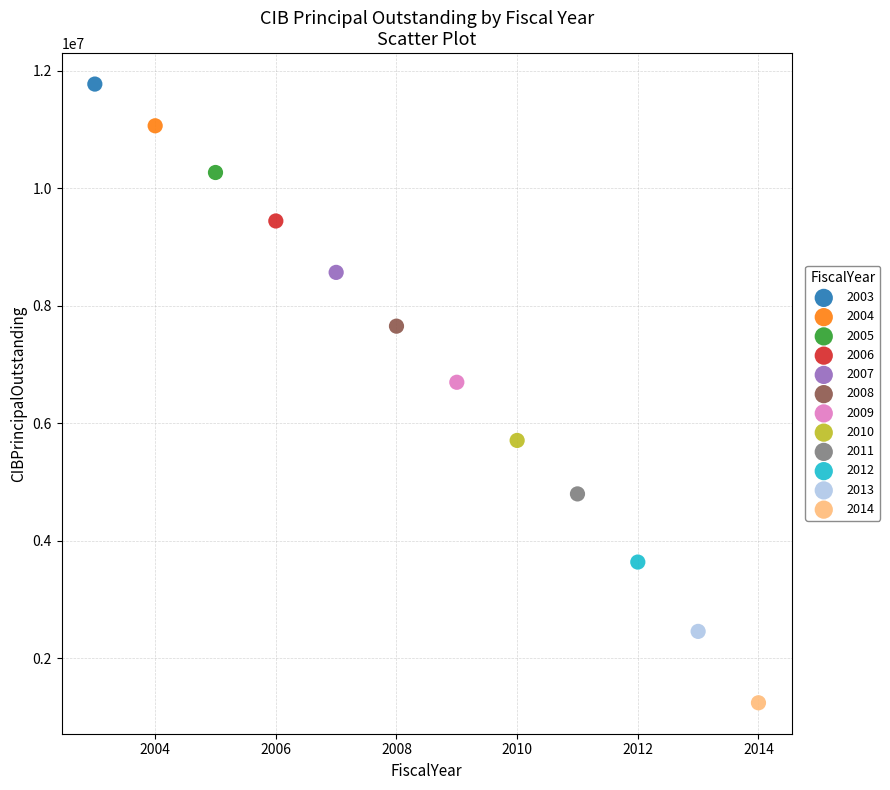

What are all the series names shown in the legend?

2003, 2004, 2005, 2006, 2007, 2008, 2009, 2010, 2011, 2012, 2013, 2014